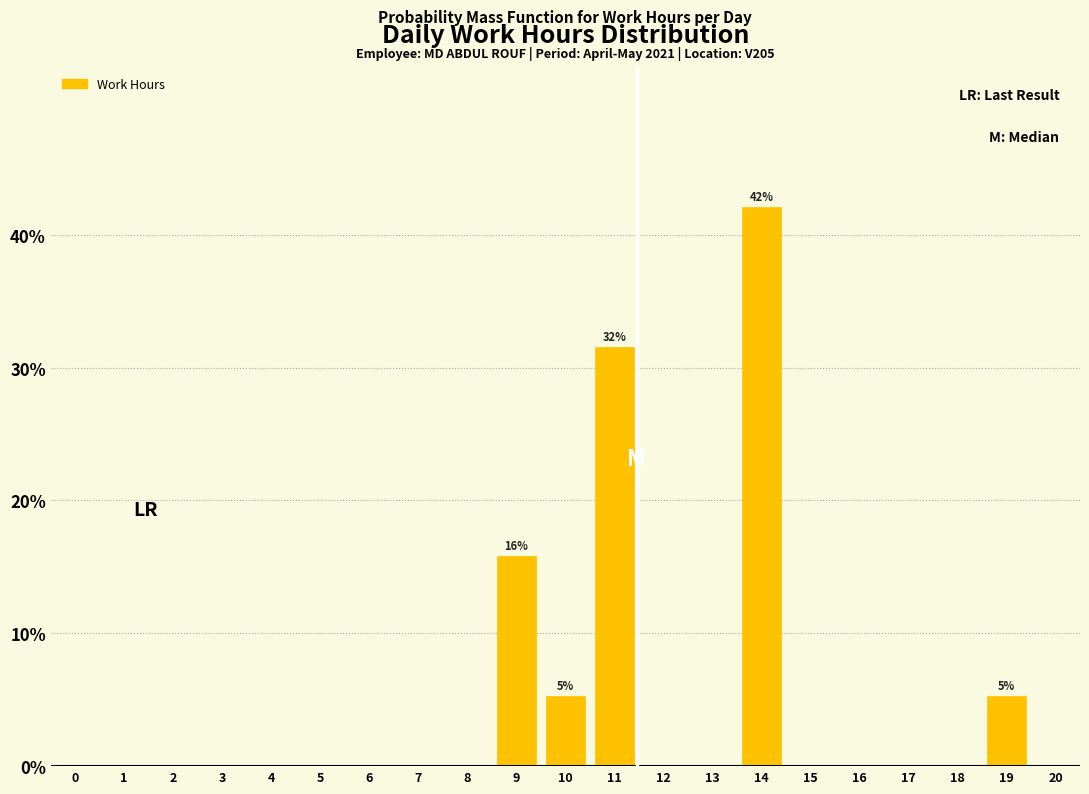

Reading left to right, list all the values displayed in this chart.

0=0.0	1=0.0	2=0.0	3=0.0	4=0.0	5=0.0	6=0.0	7=0.0	8=0.0	9=15.8	10=5.3	11=31.6	12=0.0	13=0.0	14=42.1	15=0.0	16=0.0	17=0.0	18=0.0	19=5.3